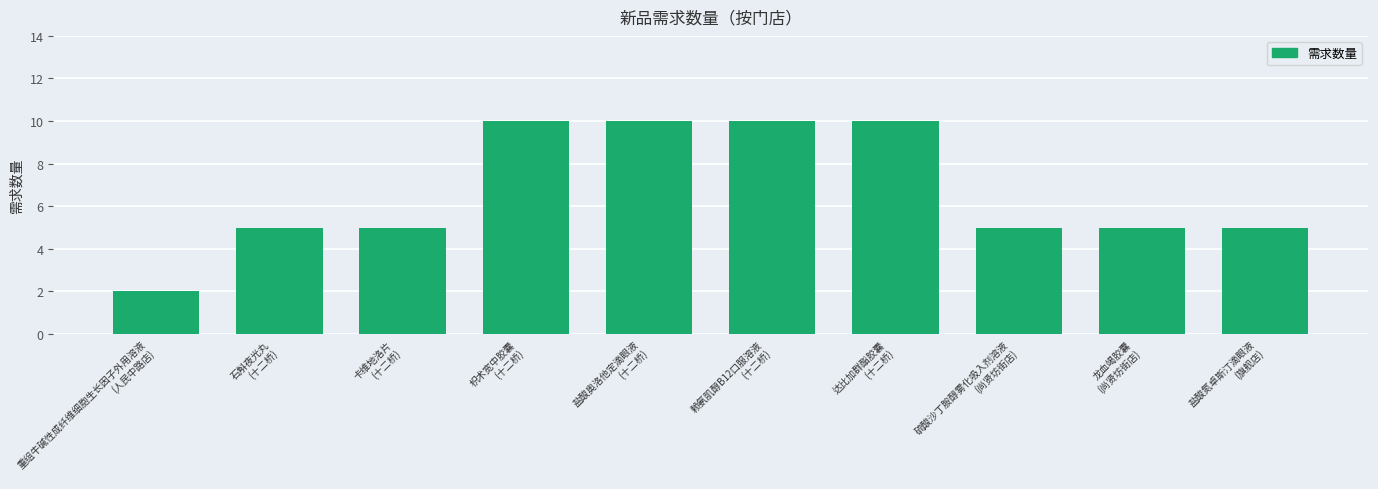

What is the greatest value displayed?

10